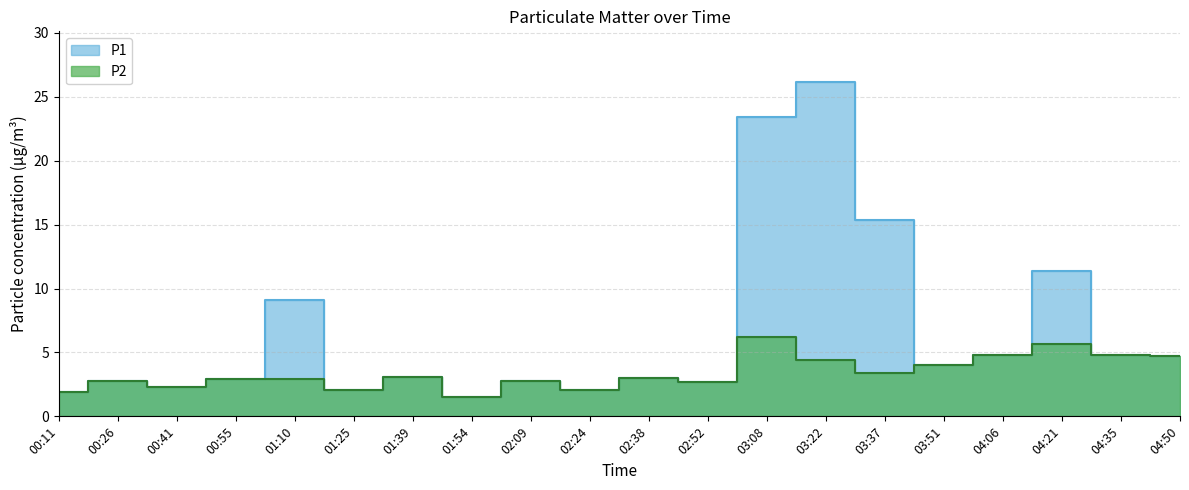

The P2 series shows 2.9 at 01:10. True or false?

True